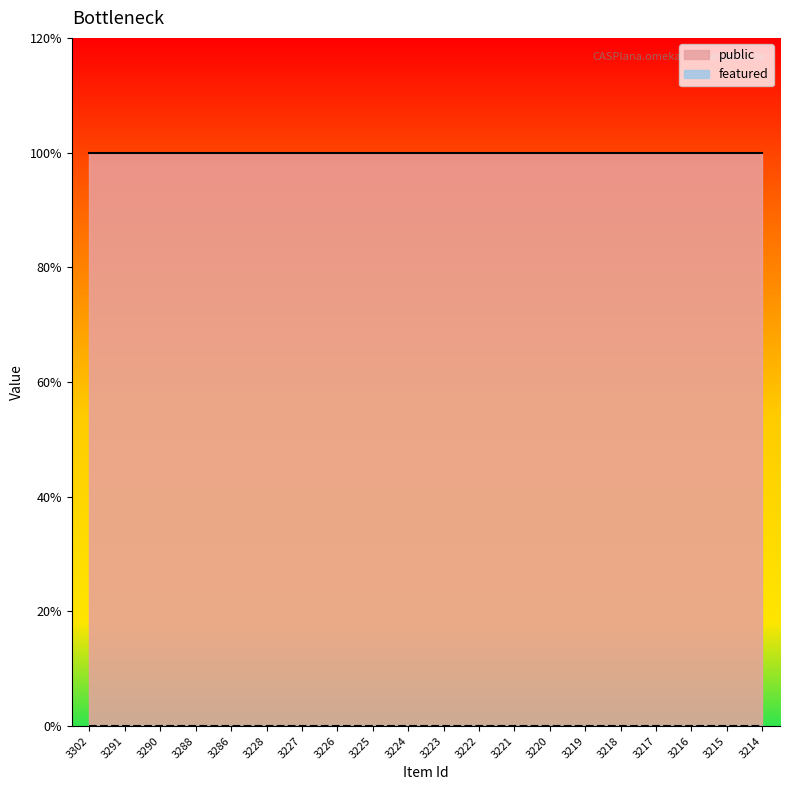

Is the value of public at 3219 greater than the value of featured at 3223?

Yes